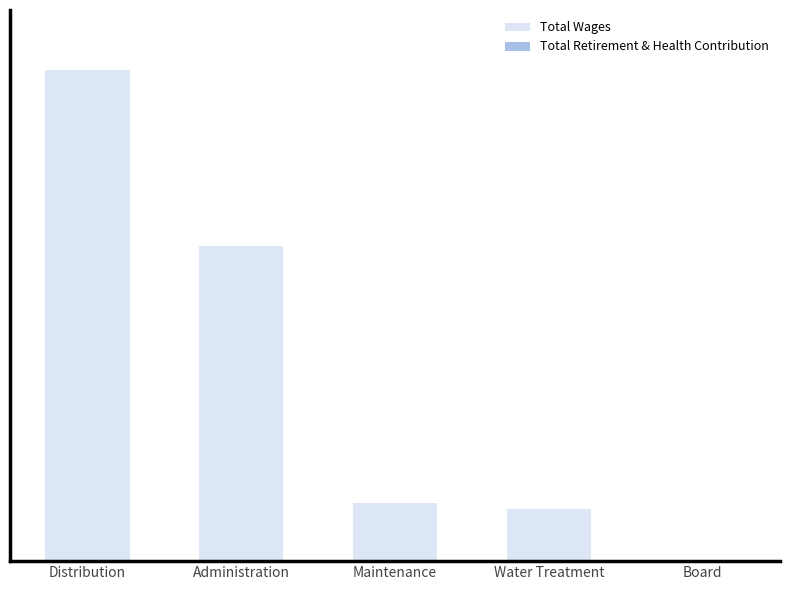

Reading left to right, transcribe all the data shown in this chart.

Total Wages: 12485	8010	1480	1325	0
Total Retirement & Health Contribution: 0	0	0	0	0